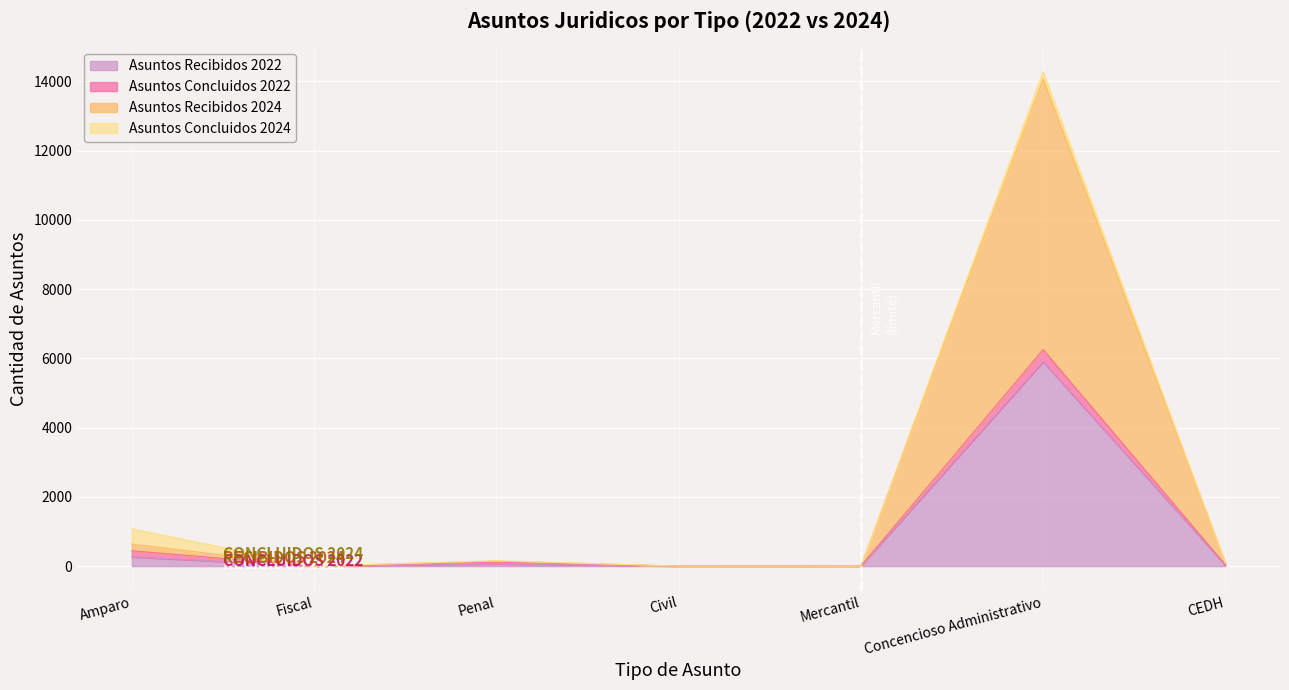

In Asuntos Recibidos 2024, how many points are lower than both neighbors (excluding endpoints)?

2